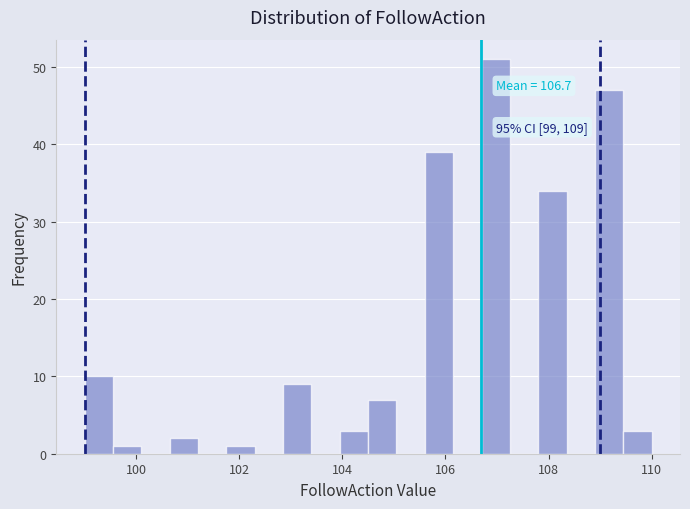

Read against the x-axis, roughly where is the centre of the tallest bar?

107.0